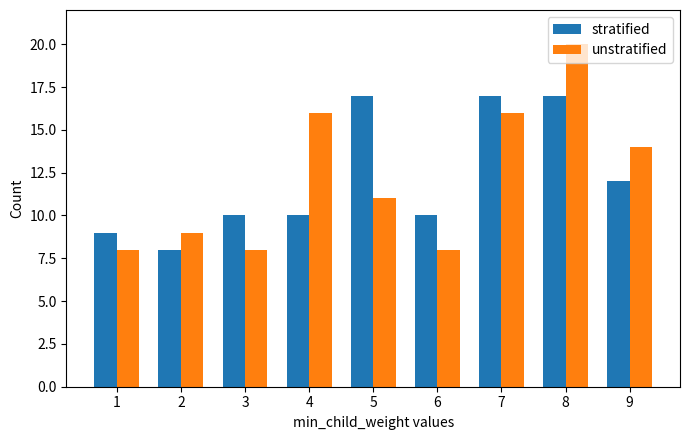

The unstratified series shows 4 at 1. True or false?

False